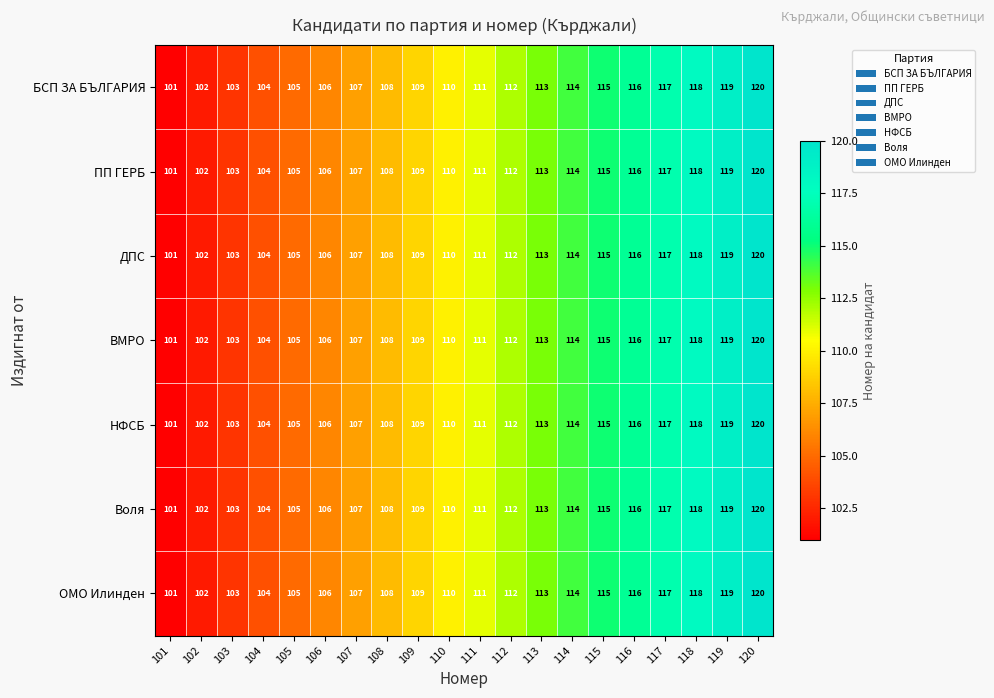

What is the total value across all series at 106?

742